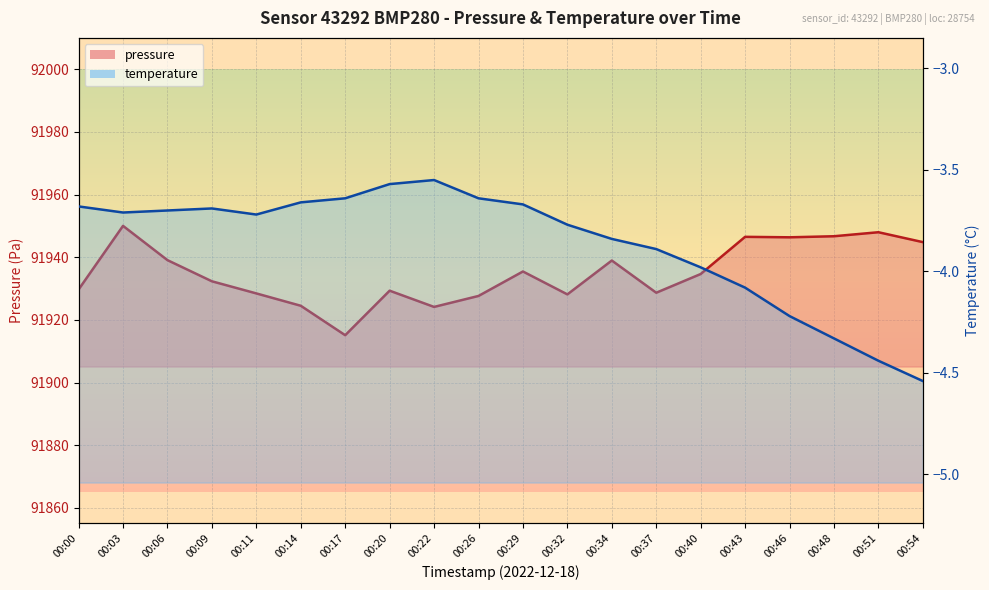

What is the average value of the temperature series?

-3.9